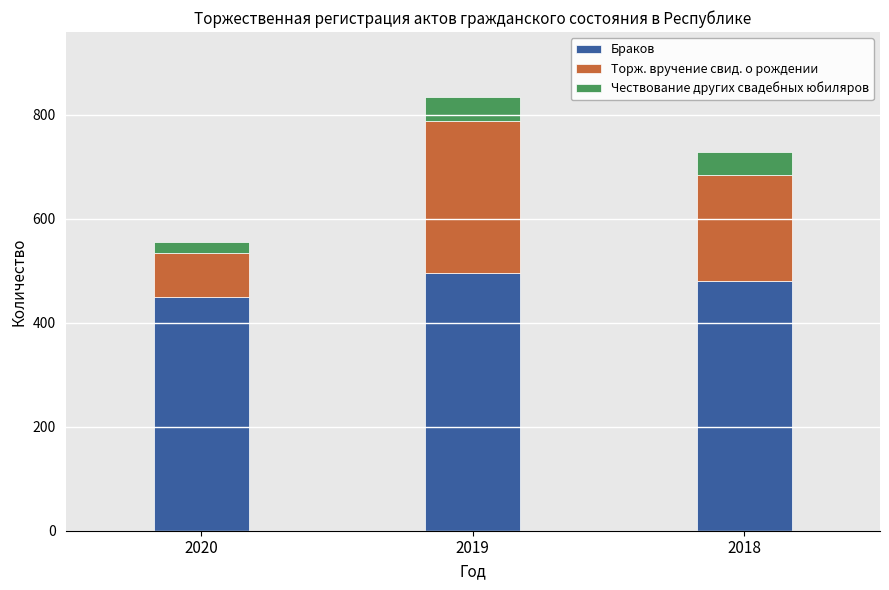

Reading right to left, transcribe the values for Браков.

2018=481	2019=496	2020=449